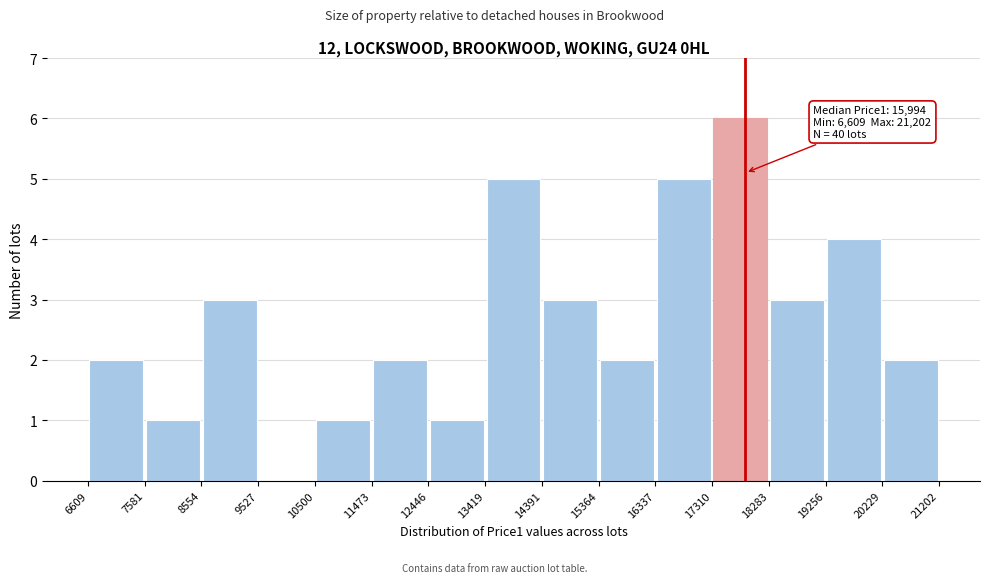

Over which range of the x-axis is the bar tallest?

17310 to 18283